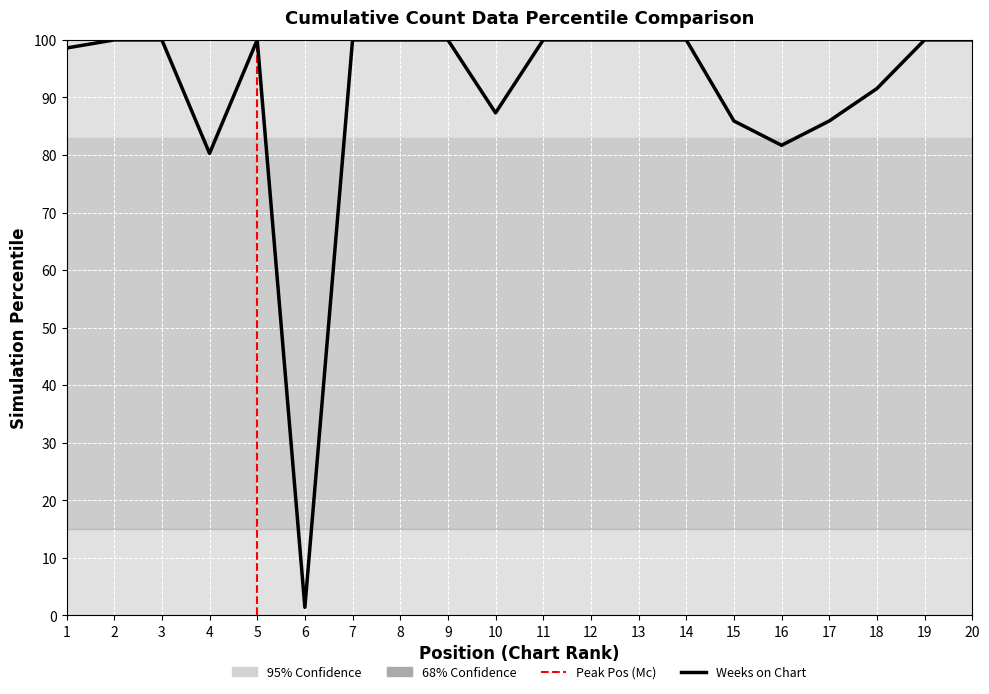

What is the value of the 1st point from the left?

98.6